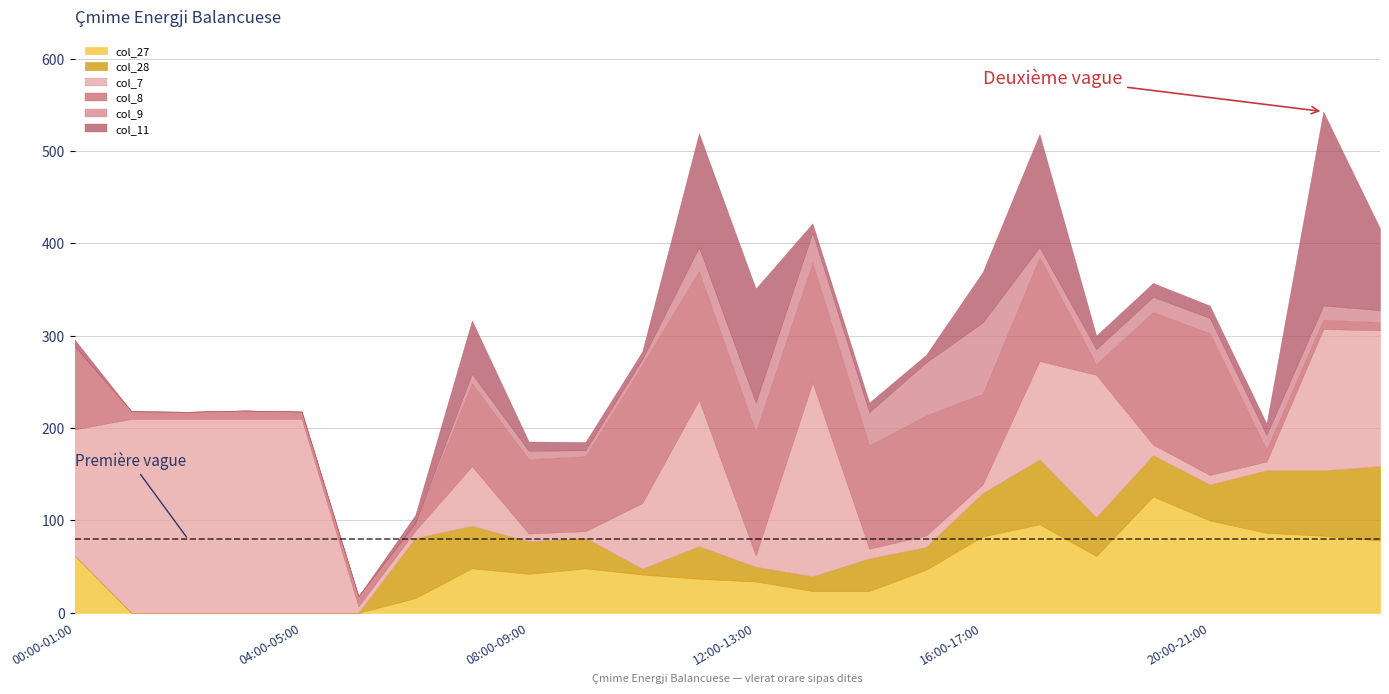

Which category has the lowest value in the col_7 series?

05:00-06:00